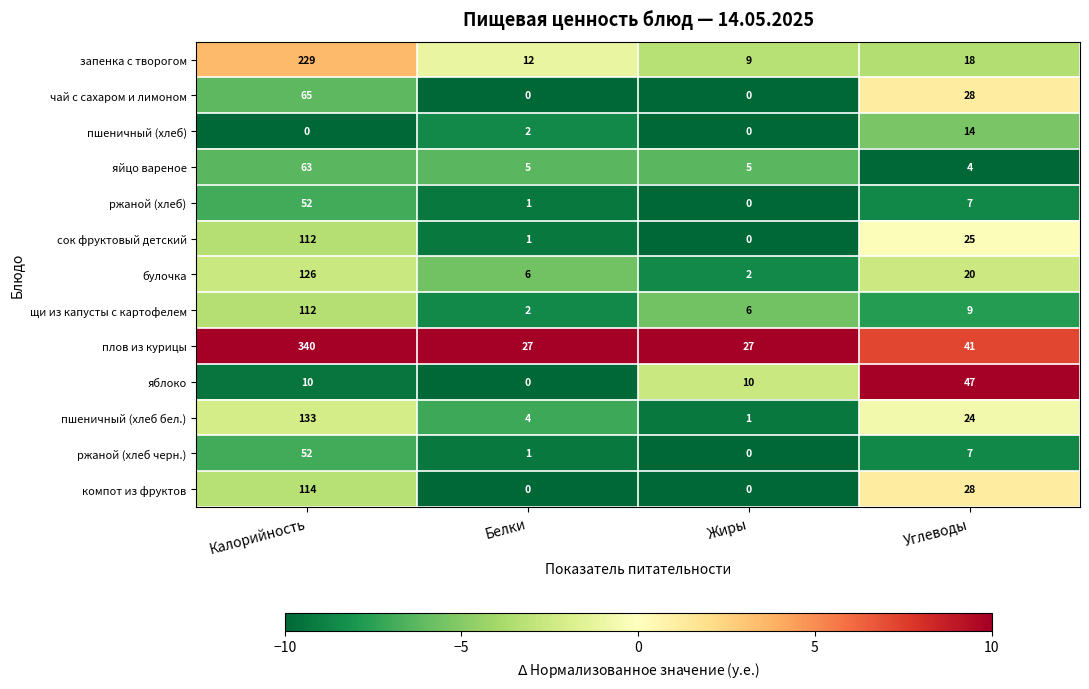

What is the lowest value of the запенка с творогом series?

9